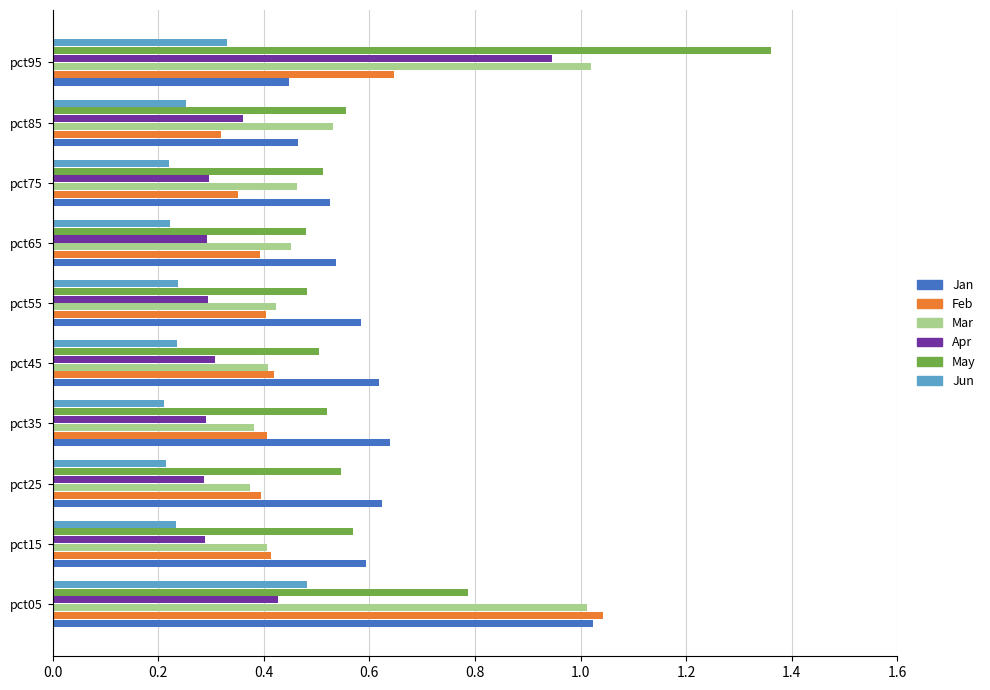

True or false: Jan has a value of 0.6 at pct35.

True